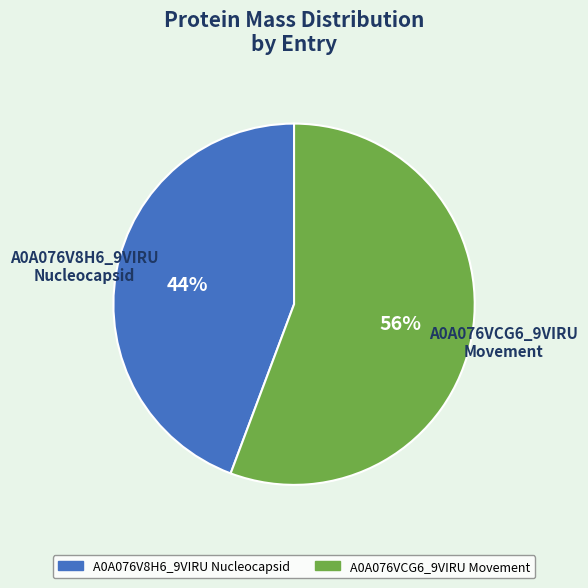

Which slice is the smallest?

A0A076V8H6_9VIRU Nucleocapsid